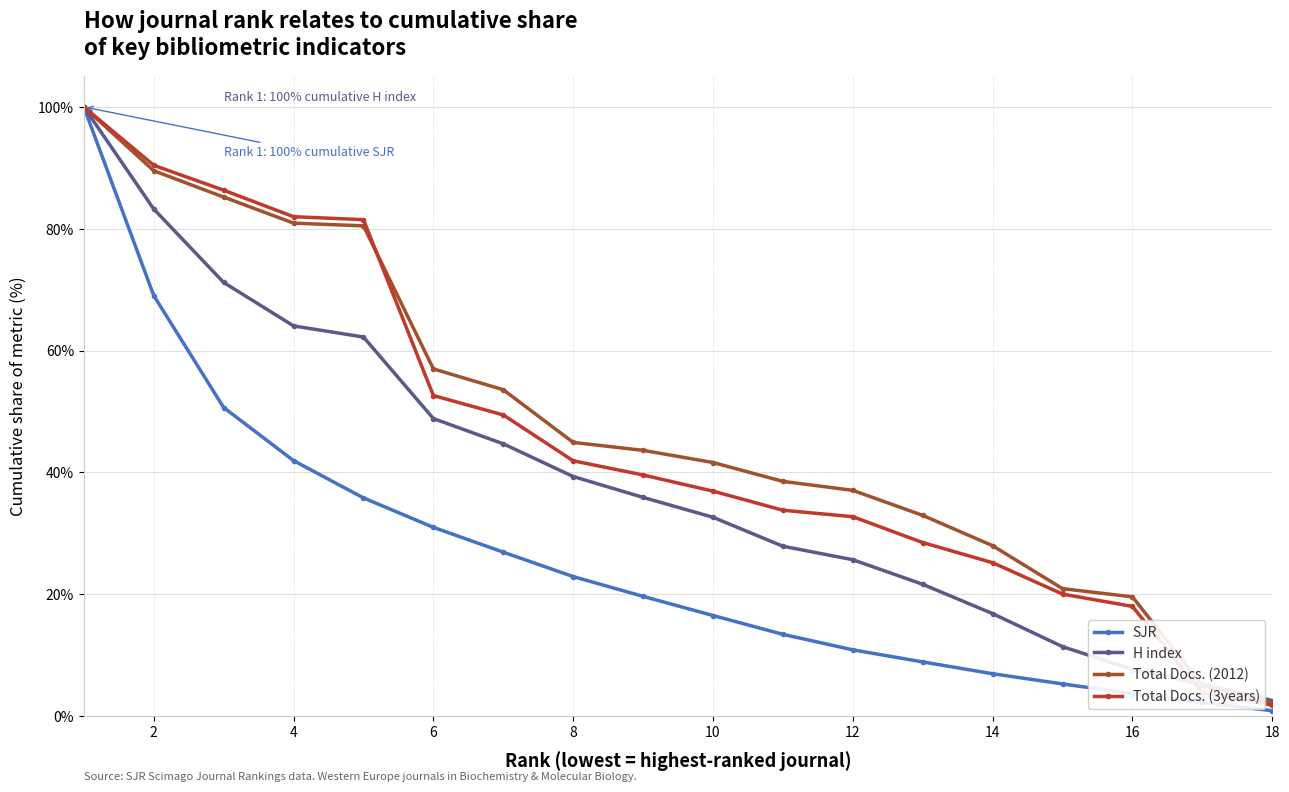

How many lines are shown in the chart?

4